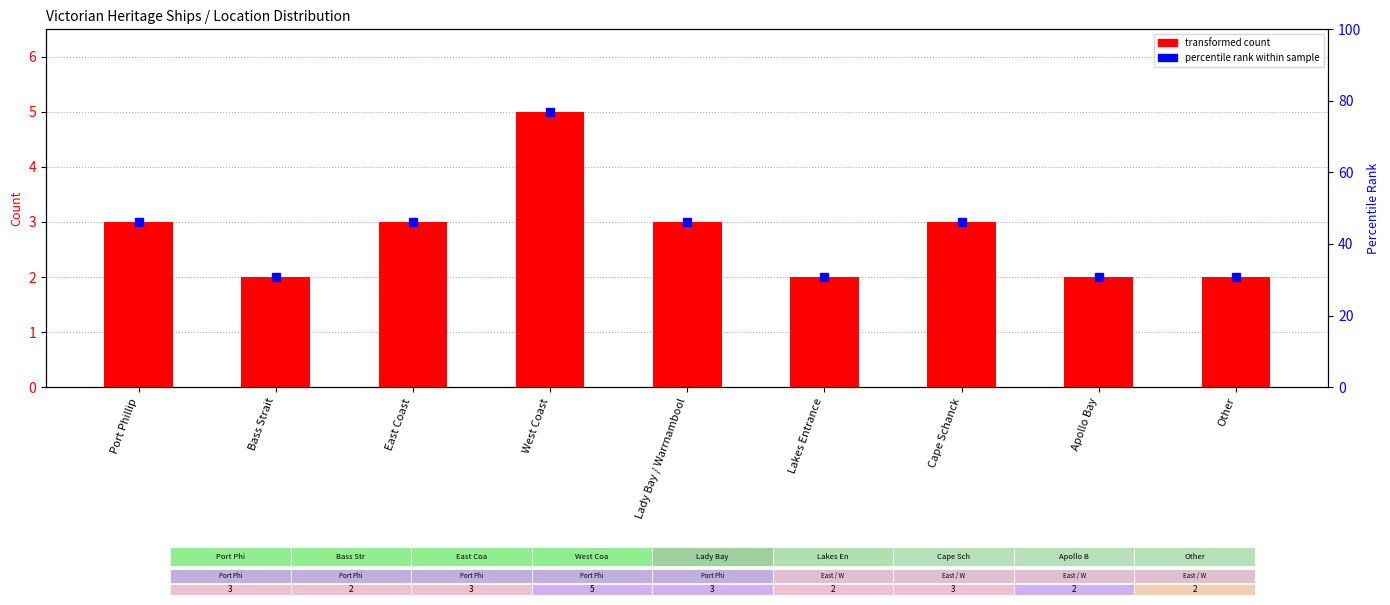

What is the minimum value shown in the chart?

2